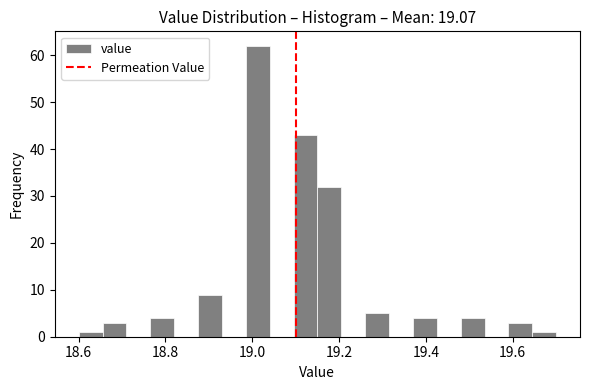

Read against the x-axis, roughly where is the centre of the tallest bar?

19.02